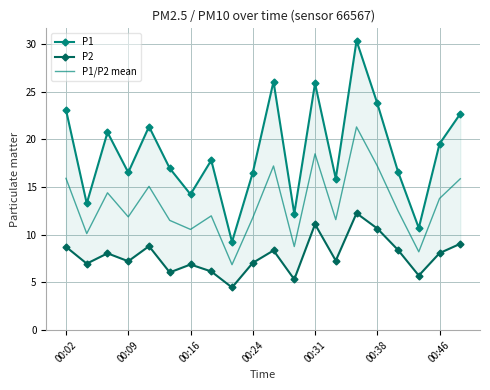

True or false: P1/P2 mean has a value of 18.7 at 00:24.

False